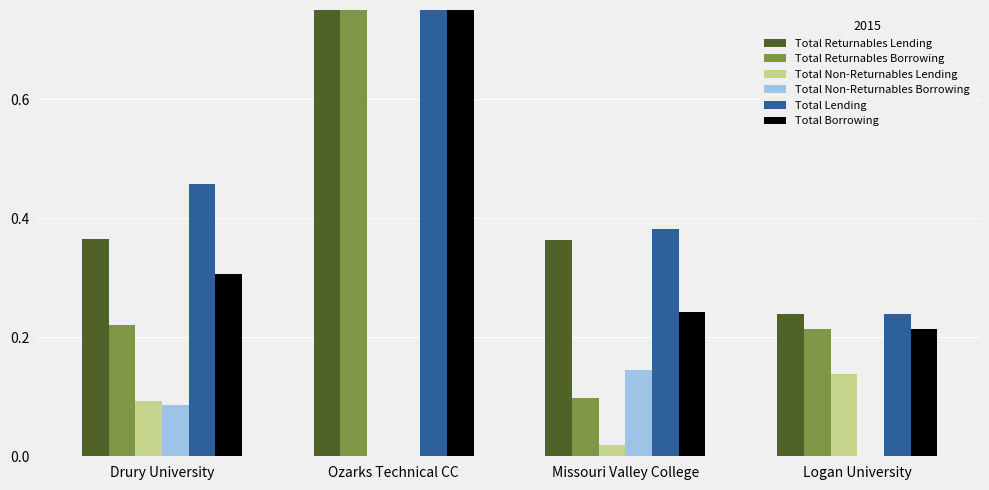

What is the sum of the Total Returnables Borrowing values at Ozarks Technical CC and Drury University?

1.0